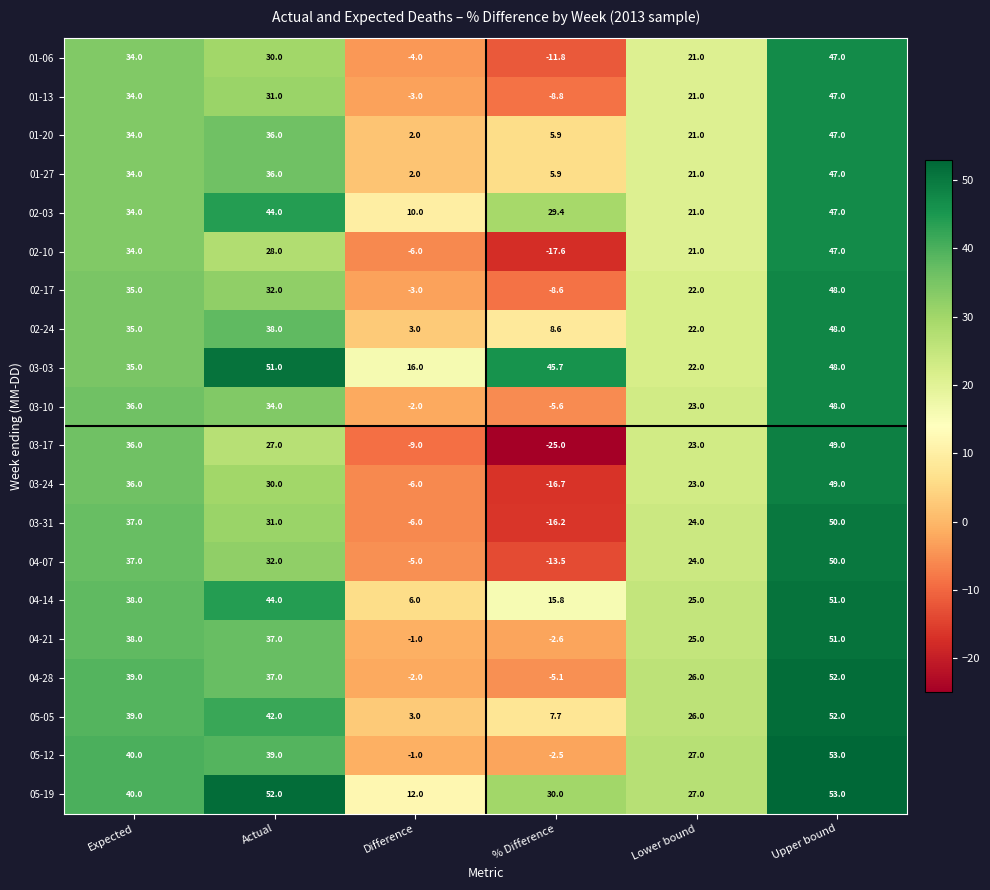

What is the approximate value of 05-12 at Upper bound?

53.0